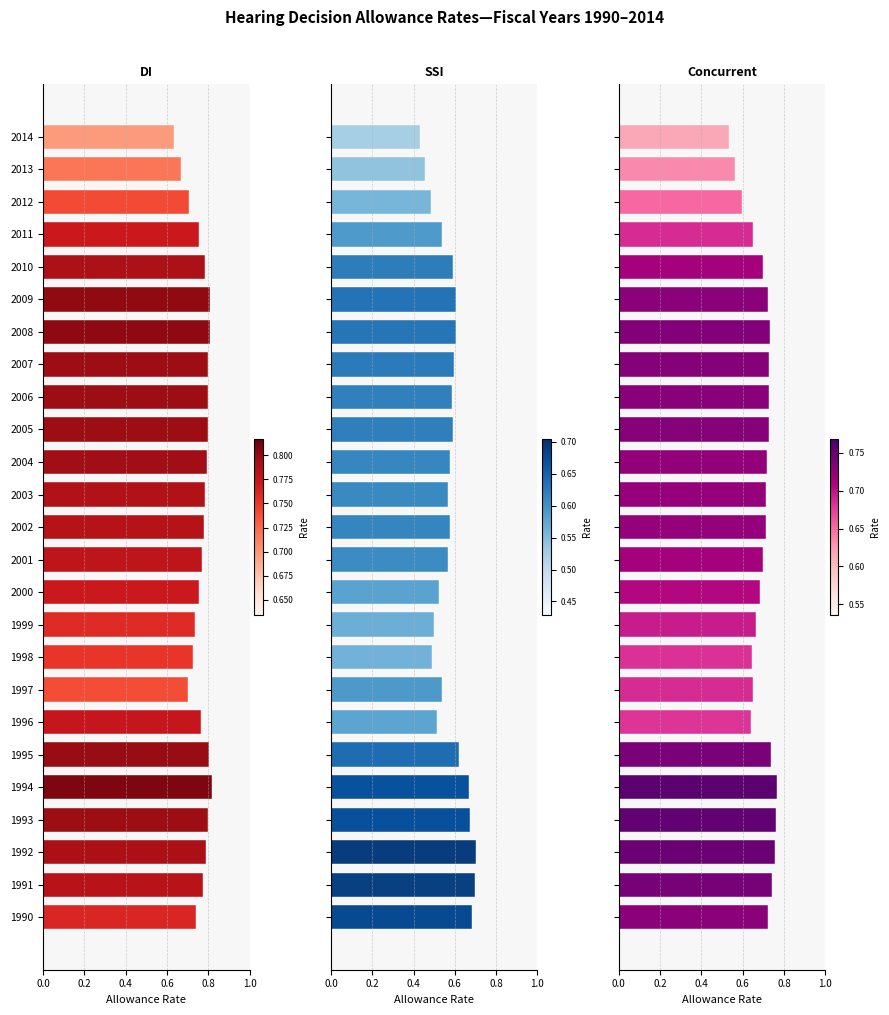

At 1996, list the series in order from smallest to largest.

SSI, Concurrent, DI